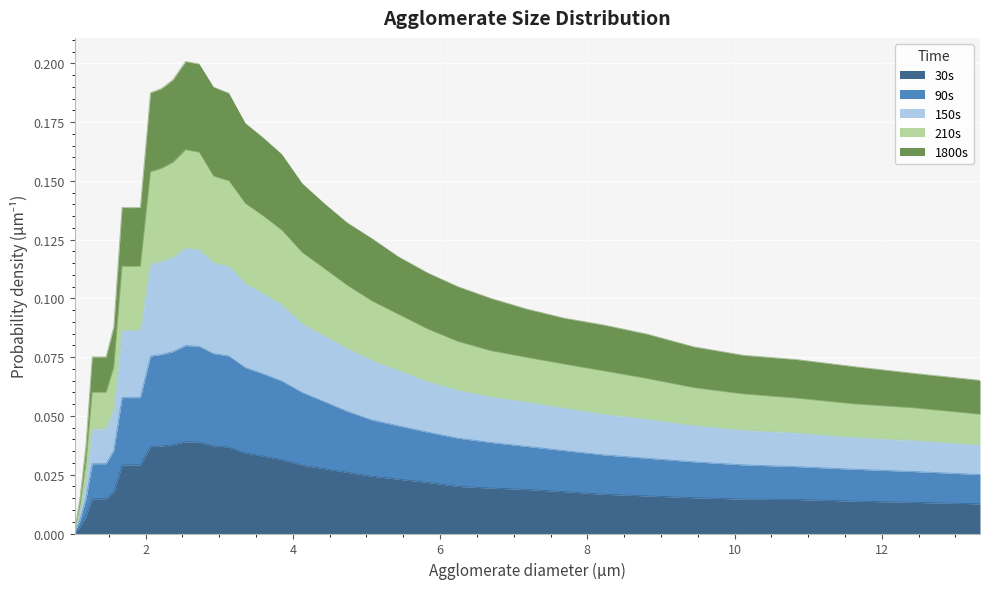

What is the spread (max minus min) of values at 10.839?

0.1